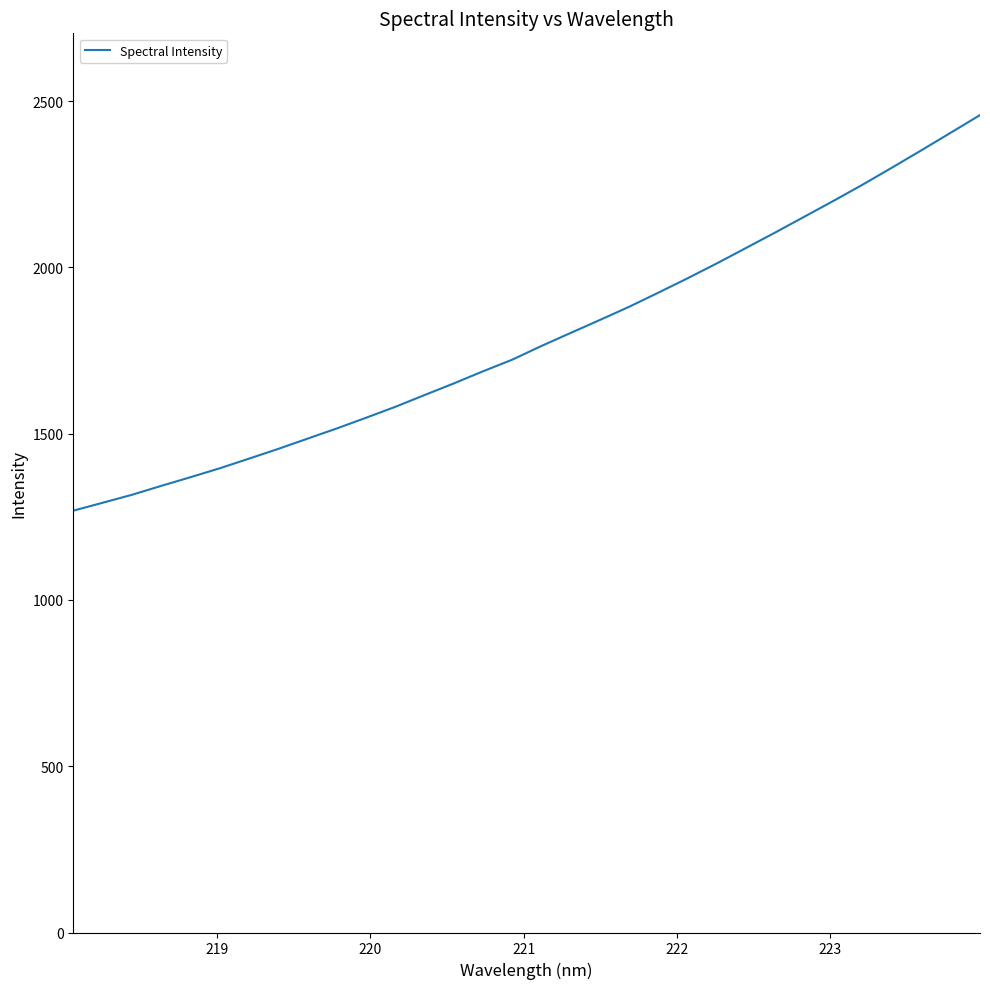

What is the smallest value displayed?

1268.6